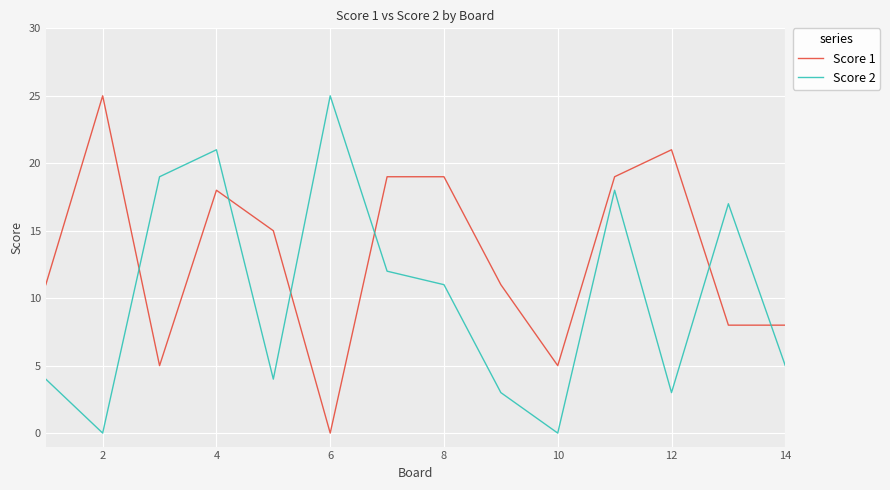

What is the difference between the maximum and minimum values in the Score 1 series?

25